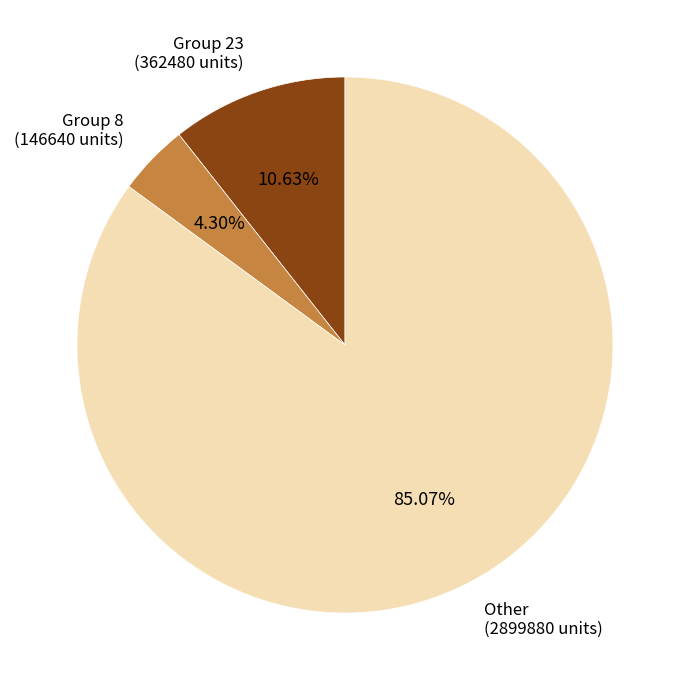

How many segments does this pie chart have?

3